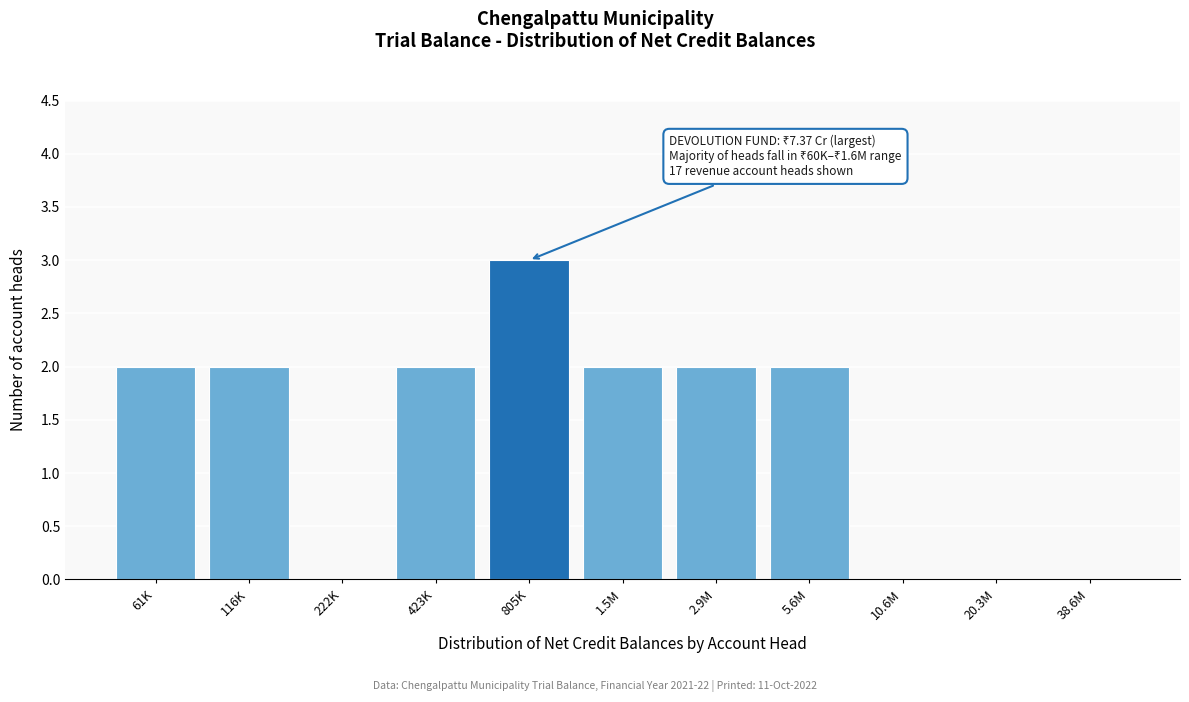

Reading left to right, extract all data points from this chart.

61K=2	116K=2	222K=0	423K=2	805K=3	1.5M=2	2.9M=2	5.6M=2	10.6M=0	20.3M=0	38.6M=0